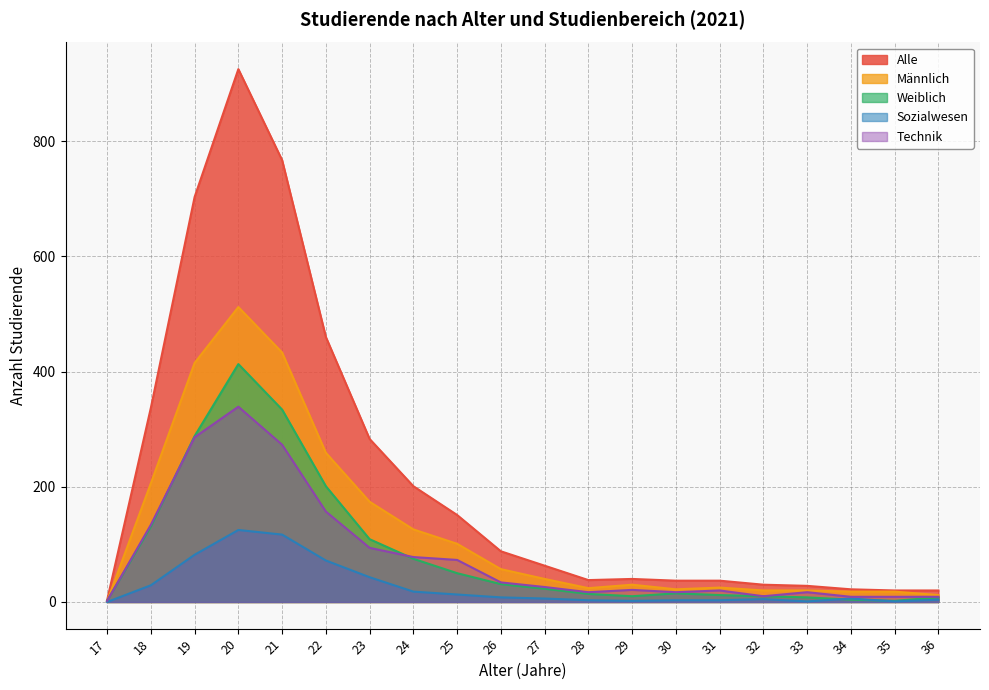

What is the value of the Männlich point at the 13th from the left?

30